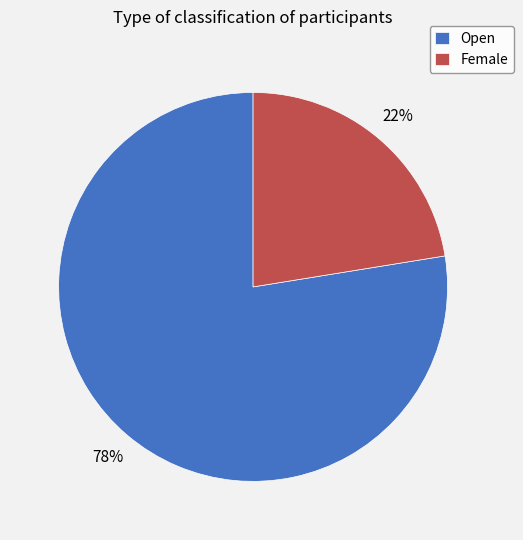

Rank the categories by value from highest to lowest.

Open, Female